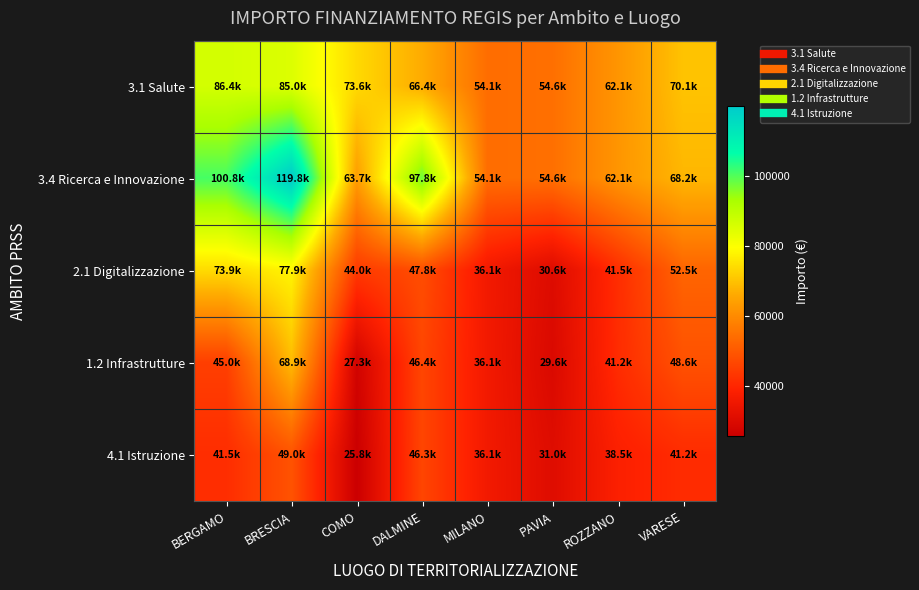

Which has a higher value, PAVIA or ROZZANO?

ROZZANO